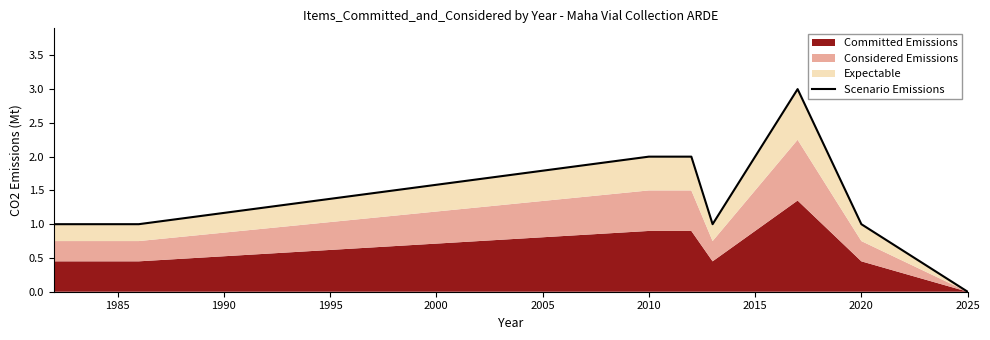

Does the chart display data point markers on the line(s)?

No